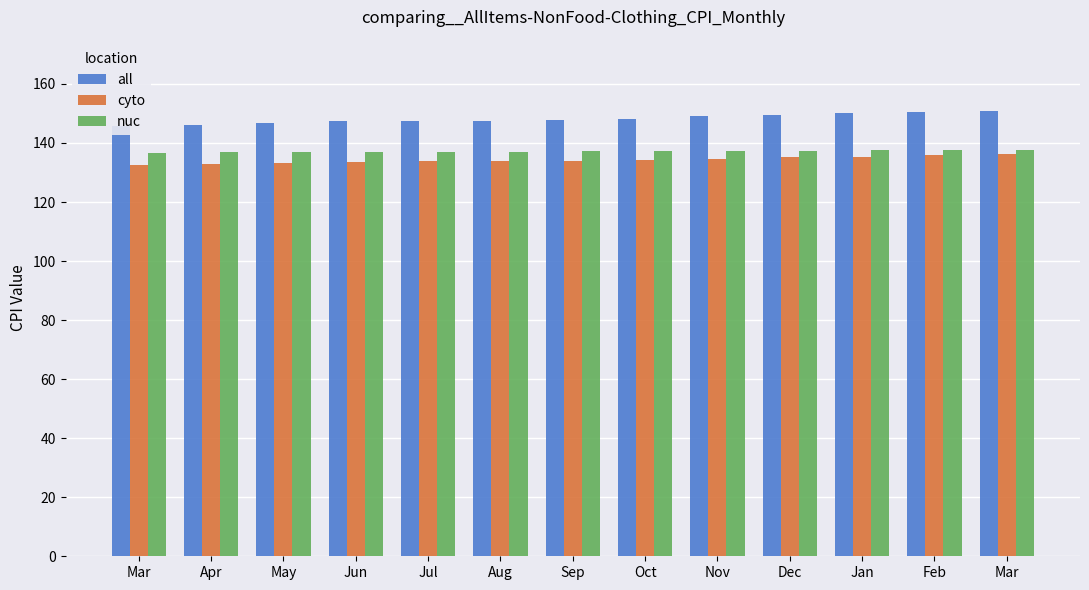

What are all the series names shown in the legend?

all, cyto, nuc